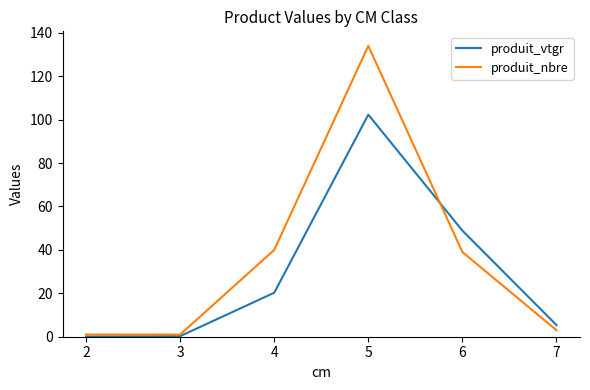

What is the spread (max minus min) of values at 6?

9.9